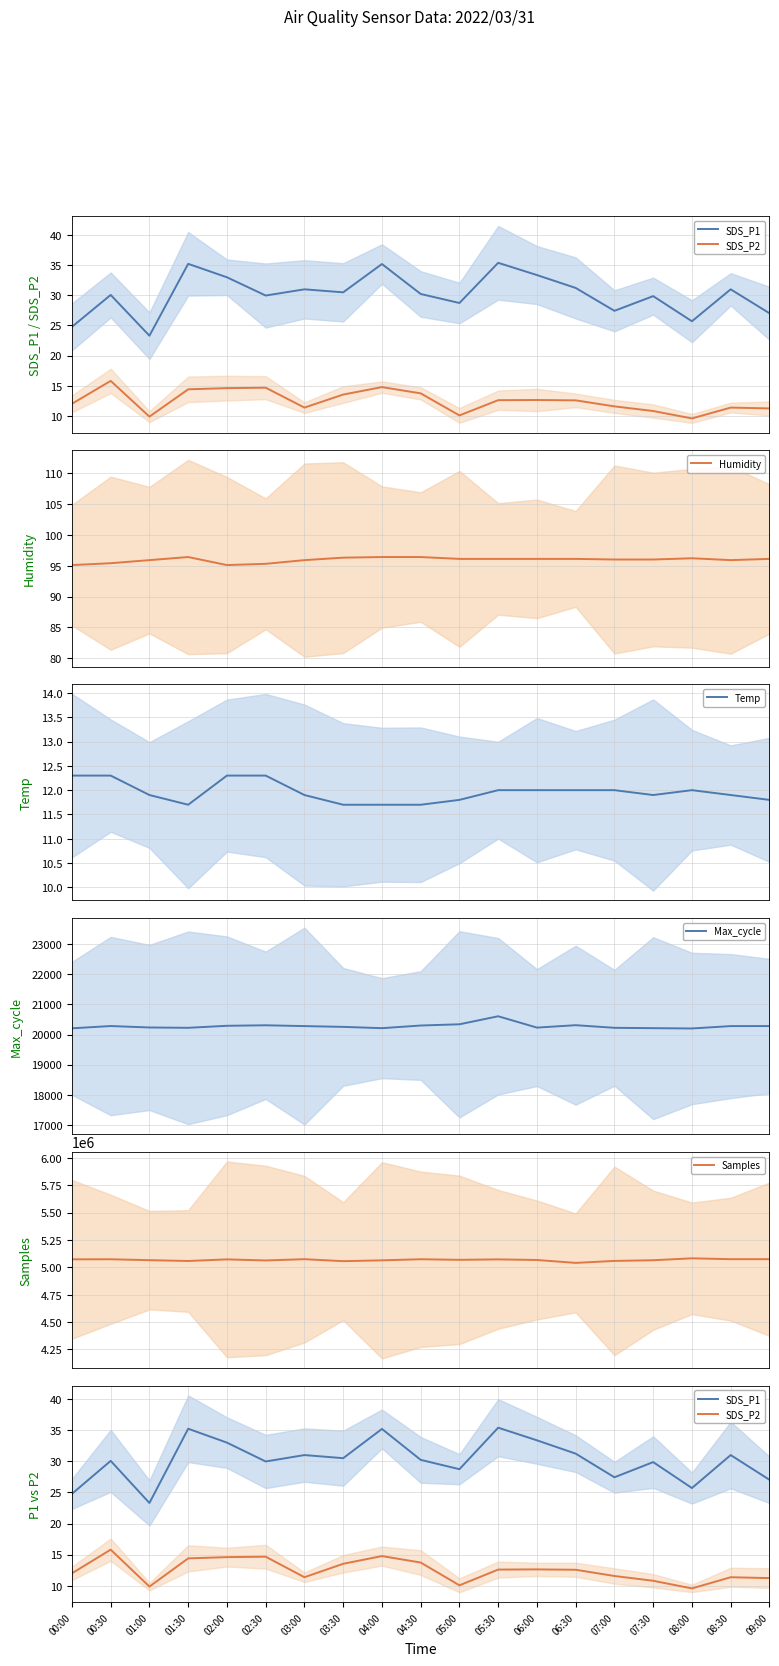

Which series changed the most between 00:00 and 01:00?

Samples